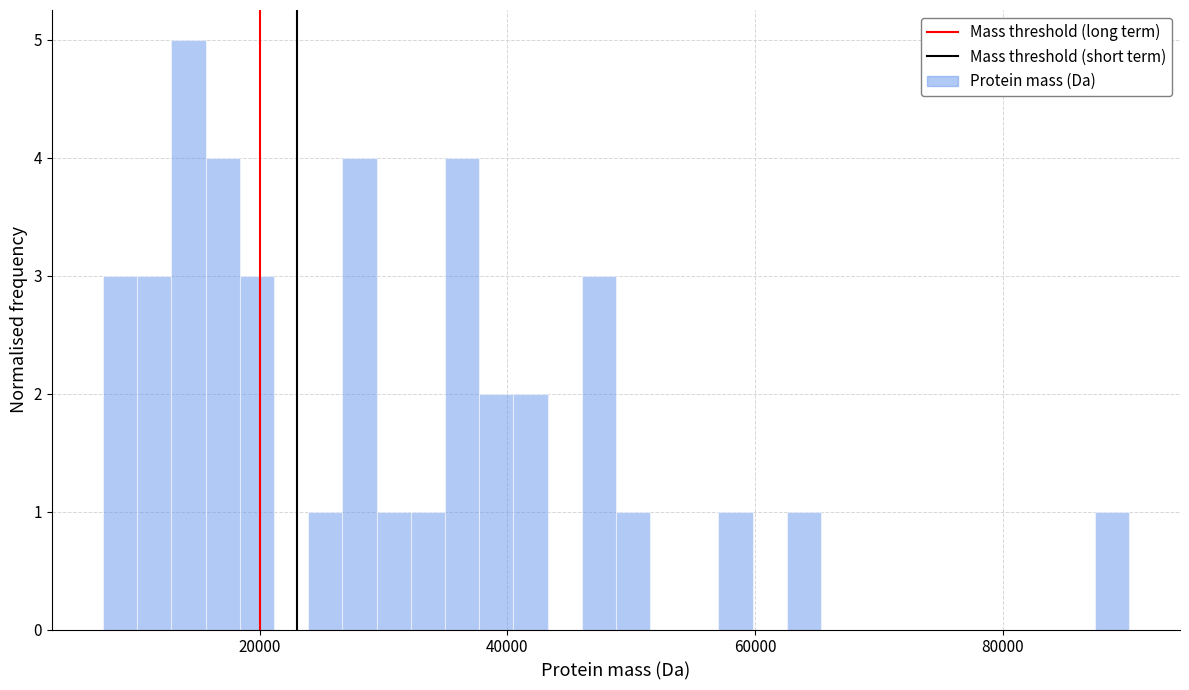

Around what value on the x-axis is the tallest bar? Give the approximate position of its centre, as read against the axis.

14000